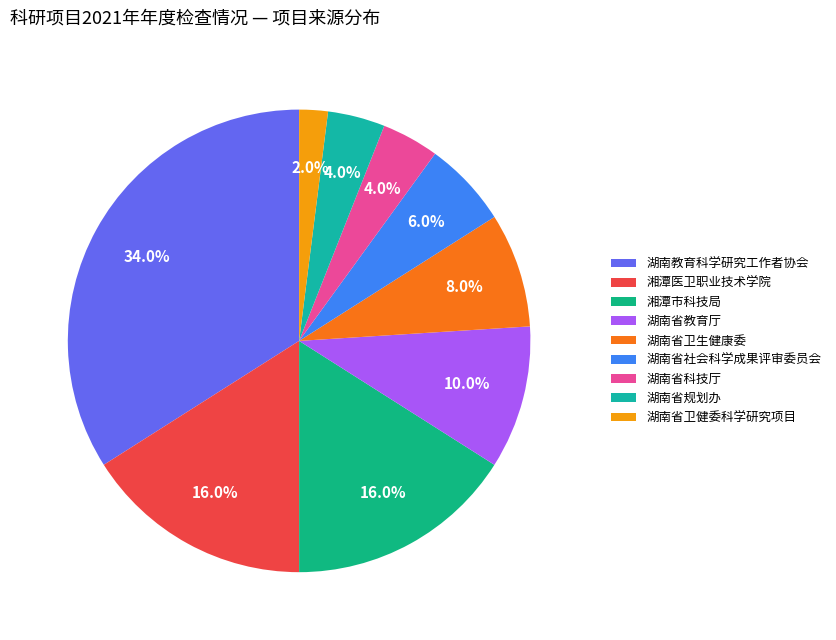

Combined, do 湖南省科技厅 and 湖南省卫生健康委 account for over 50%?

No